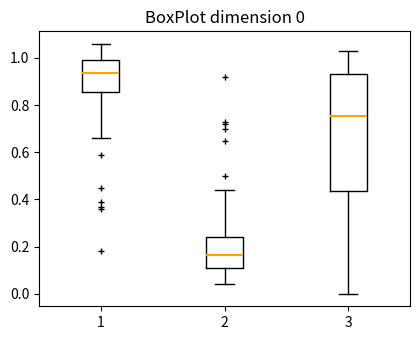

Which box's median line is the lowest?

2